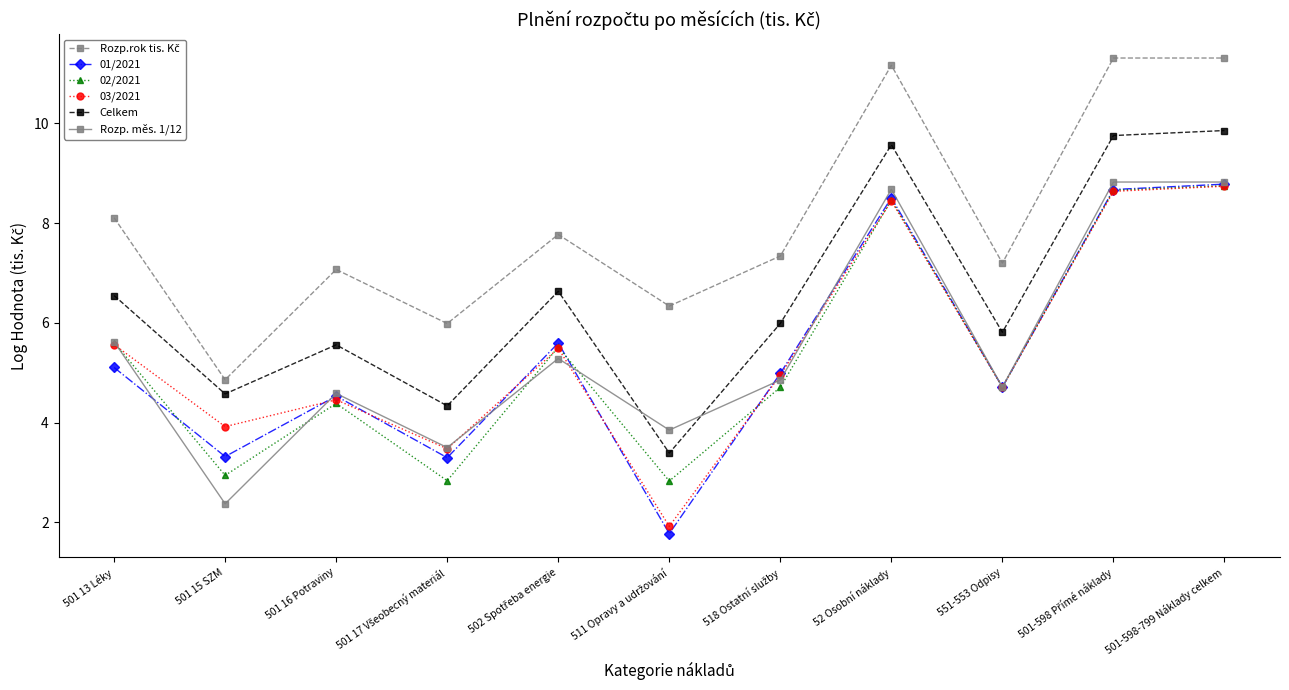

At how many categories does at least one series exceed 1?

11